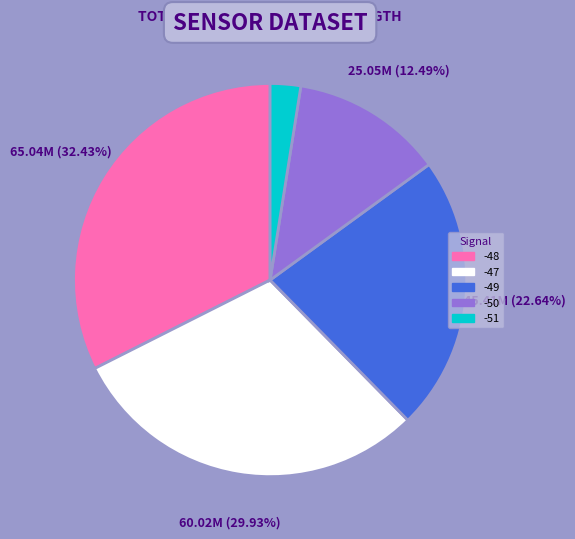

To the nearest percent, what is the average slice percentage?

20%